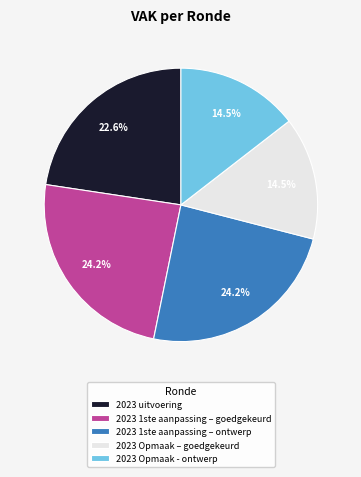

Is there any slice that represents more than half of the pie?

No